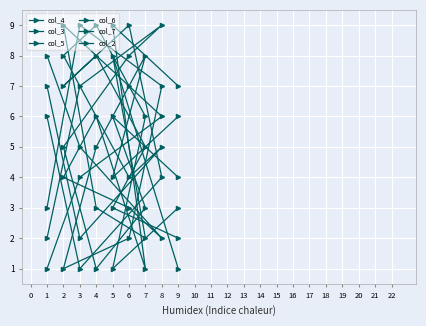

What is the value of the col_2 point at the 6th from the left?

3